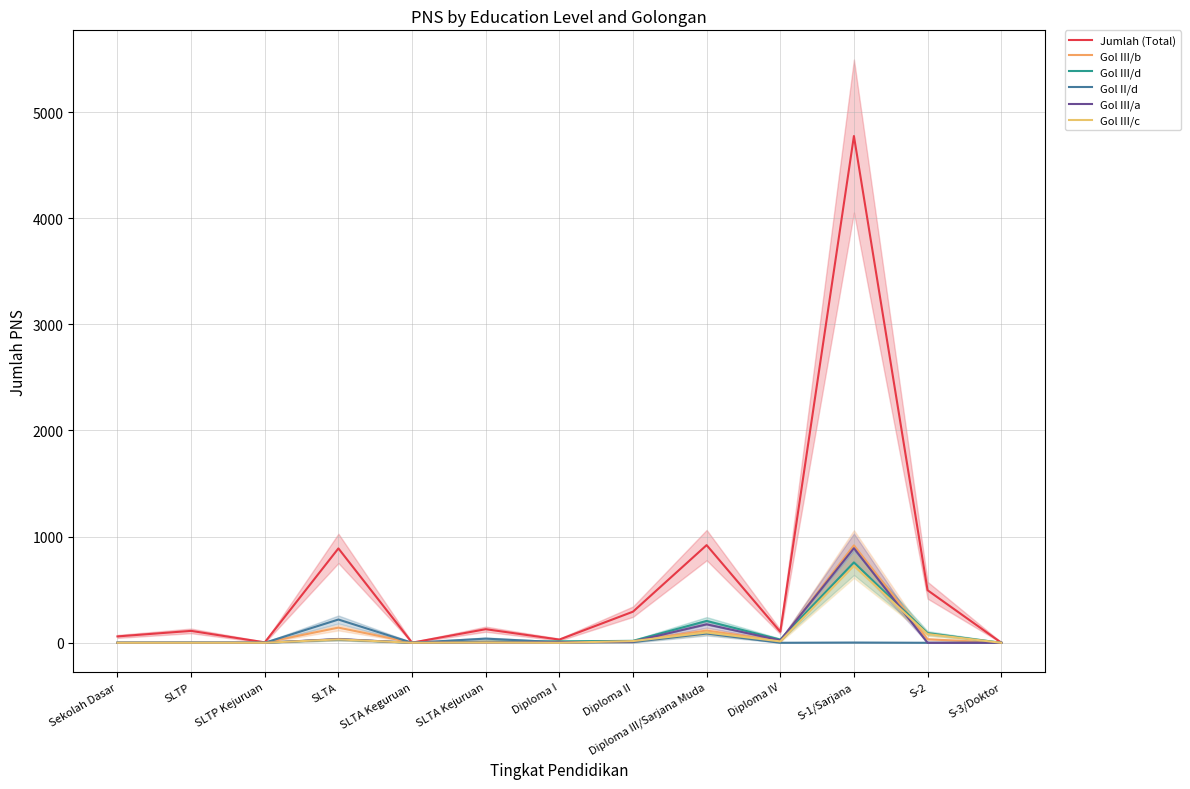

What is the spread (max minus min) of values at Diploma I?

30